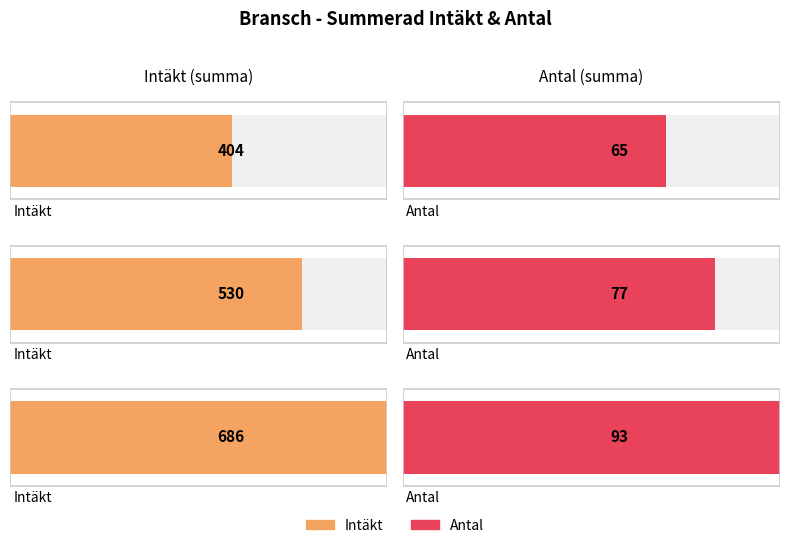

List the series in order of their overall mean, highest first.

Intäkt, Antal